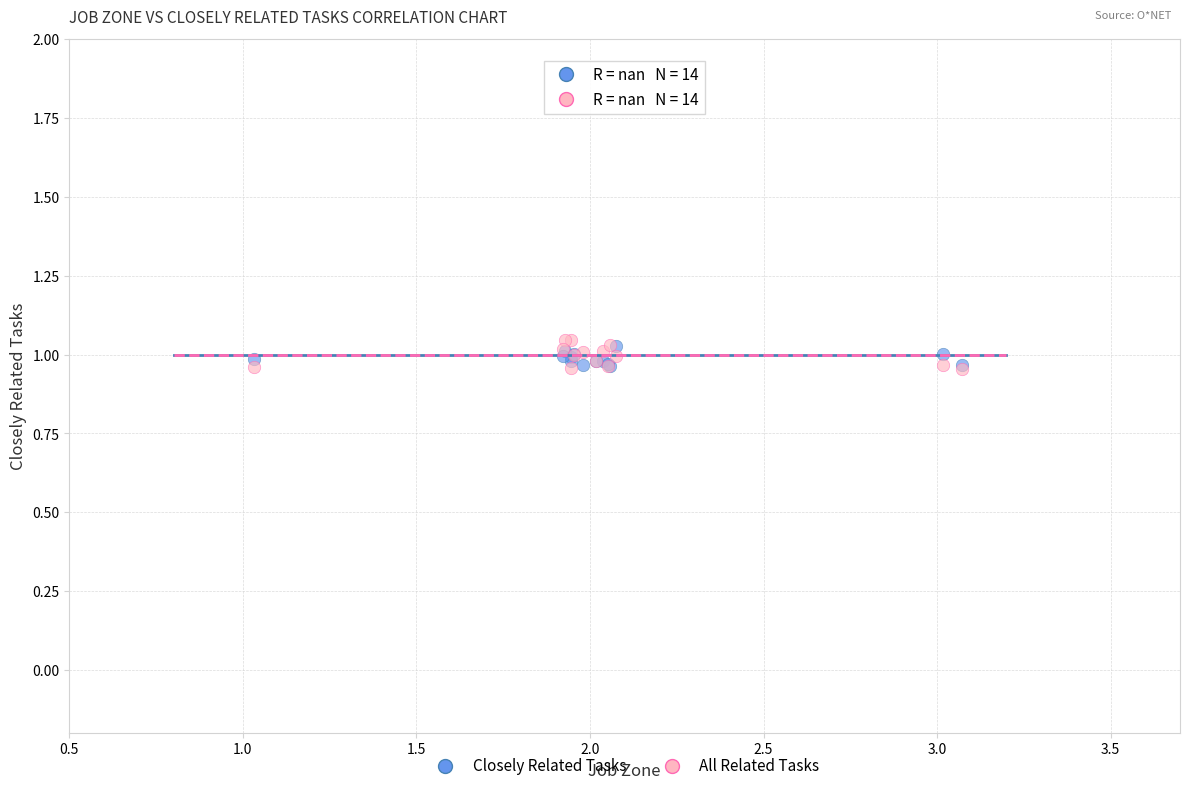

What are all the series names shown in the legend?

Closely Related Tasks, All Related Tasks